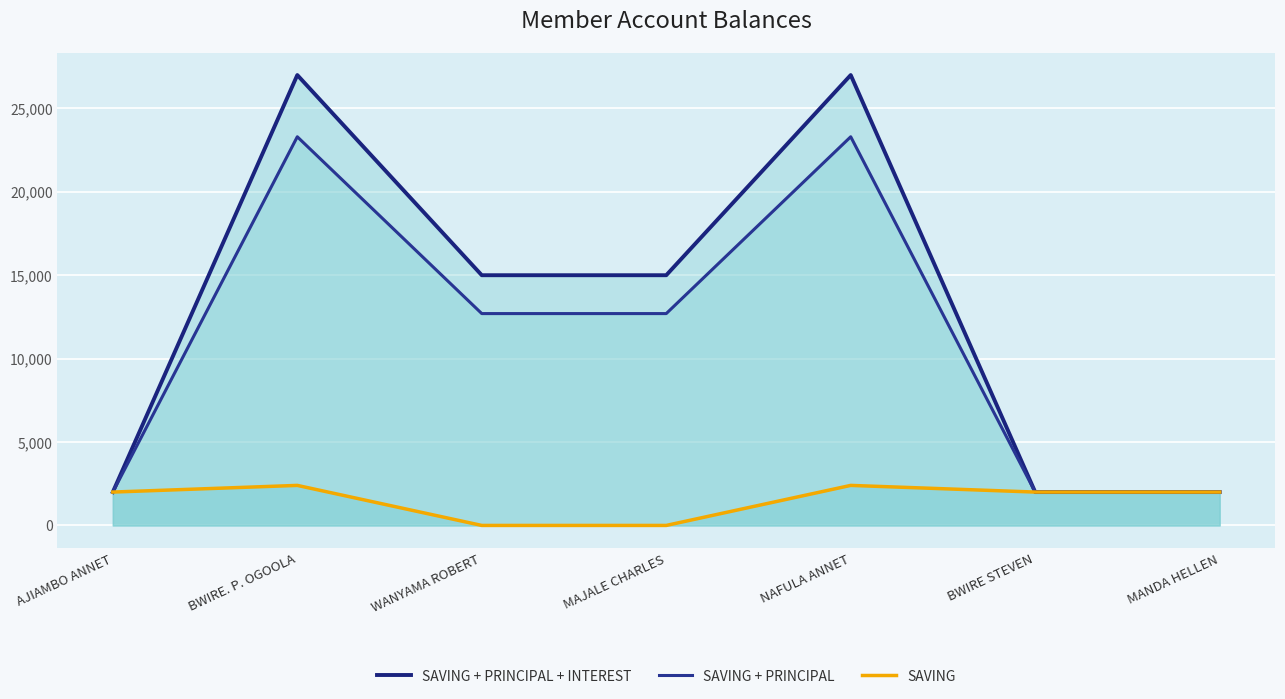

True or false: SAVING + PRINCIPAL + INTEREST and SAVING intersect in this chart.

False